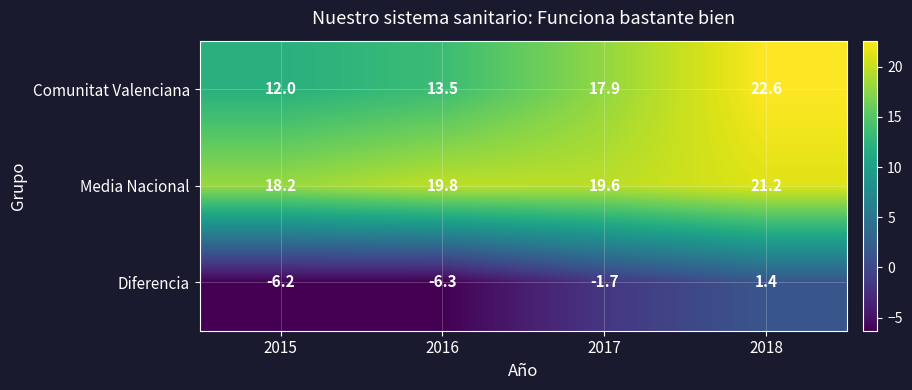

Reading right to left, list all the values displayed in this chart.

Comunitat Valenciana: 22.6	17.9	13.5	12.0
Media Nacional: 21.2	19.6	19.8	18.2
Diferencia: 1.4	-1.7	-6.3	-6.2